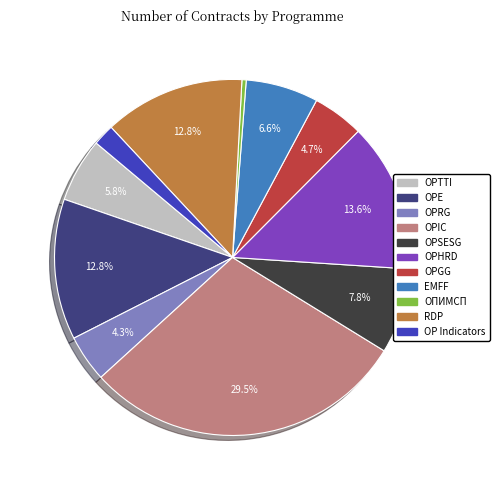

What percentage is the OP Indicators slice, to the nearest percent?

2%